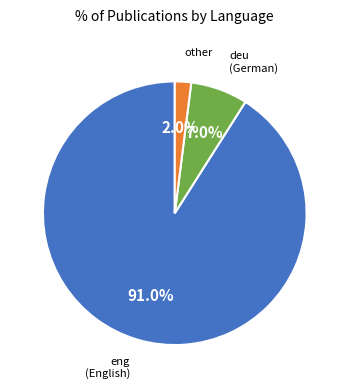

Combined, what portion of the pie is deu and eng?

98.0%